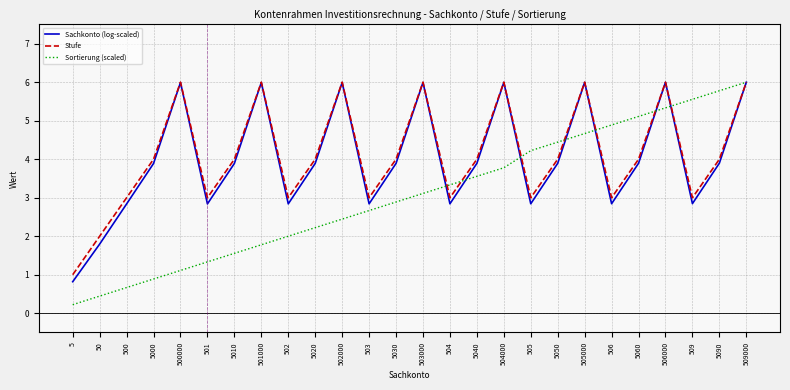

What is the difference between the maximum and minimum values in the Sortierung (scaled) series?

5.8